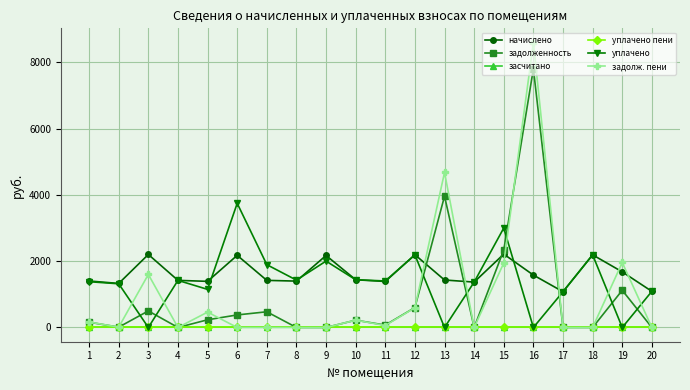

What is the approximate value of уплачено at 7?

1894.7